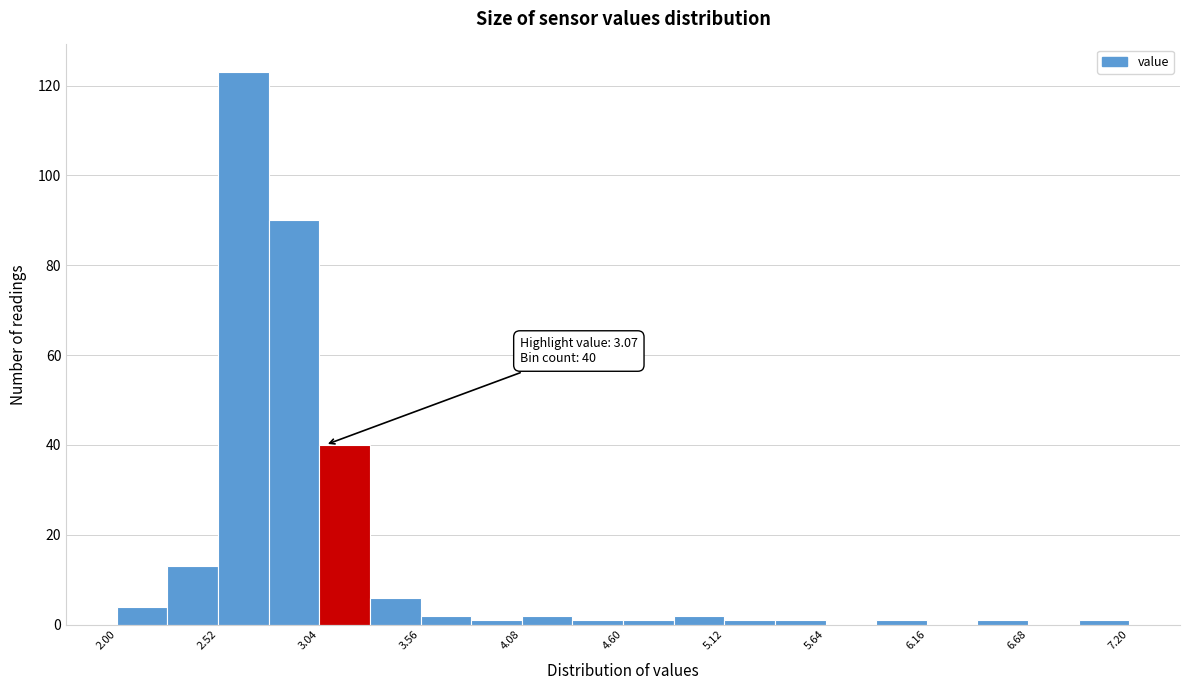

Read against the x-axis, roughly where is the centre of the tallest bar?

2.7